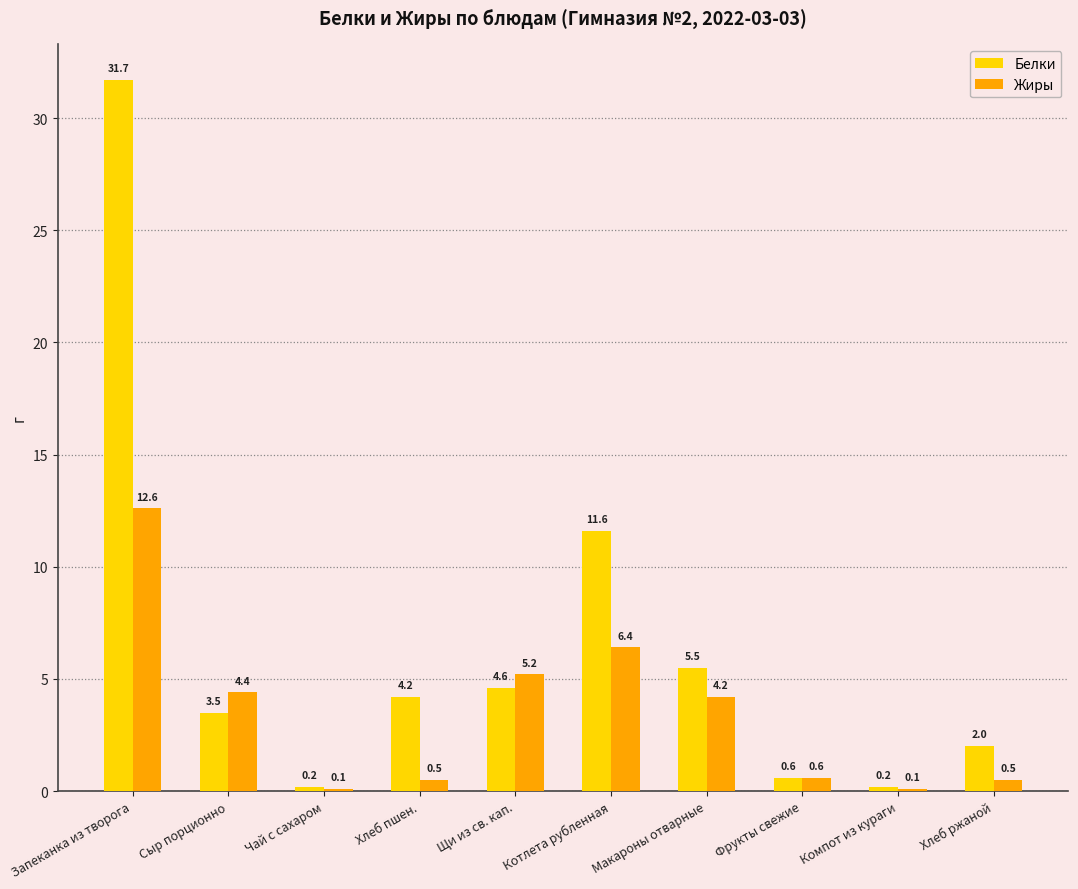

What is the label of the 10th bar from the right?

Запеканка из творога